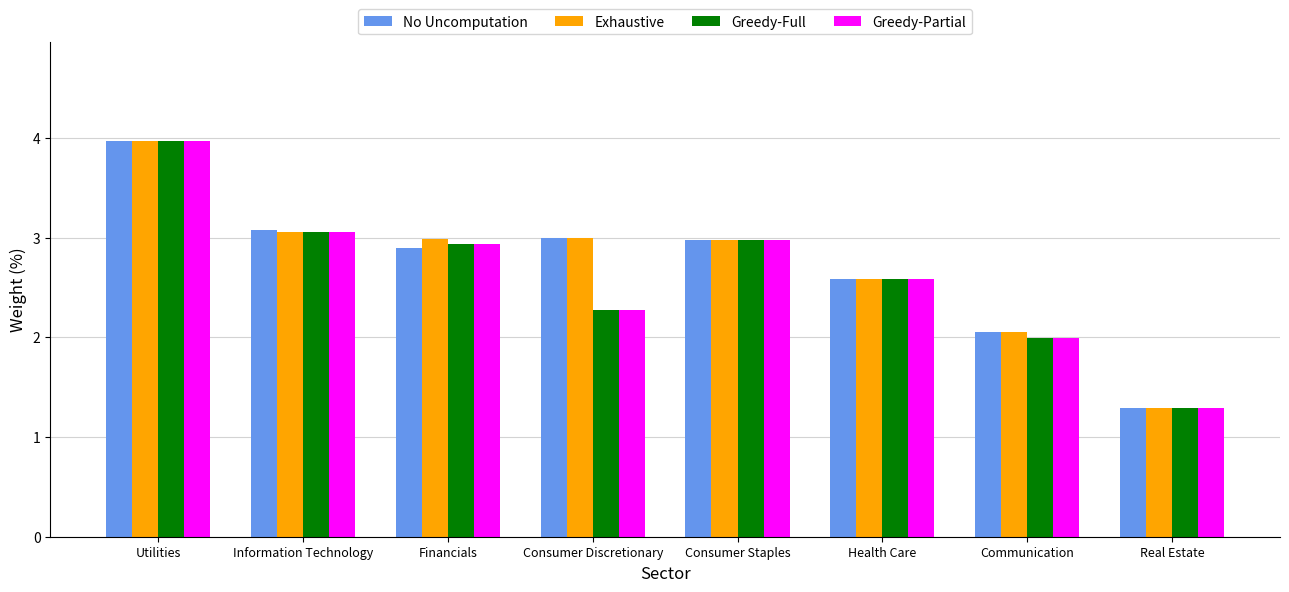

How many data points in No Uncomputation are above 2?

7